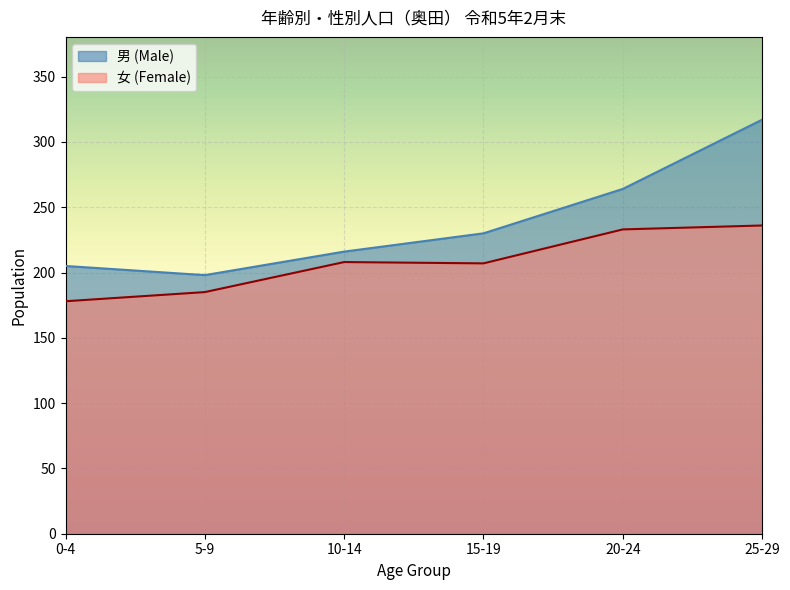

True or false: 男 (Male) has a value of 198 at 5-9.

True